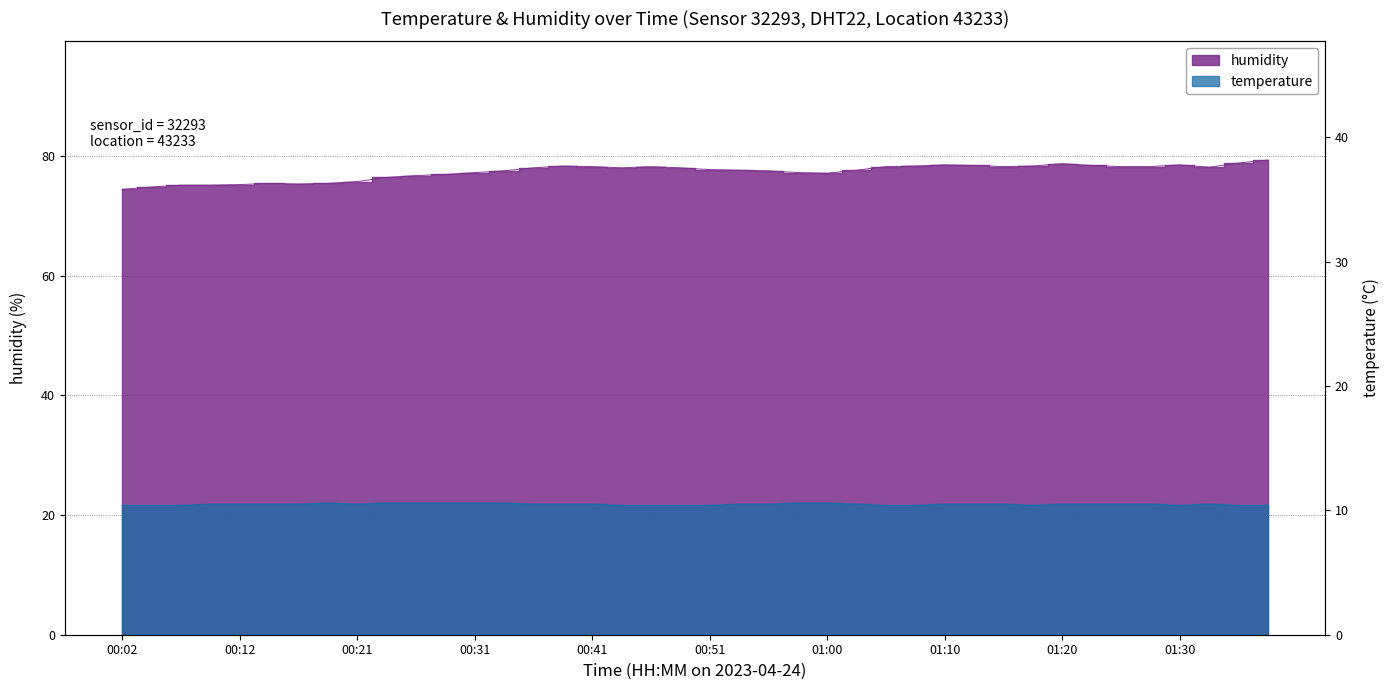

What is the average value of the temperature series?

10.5